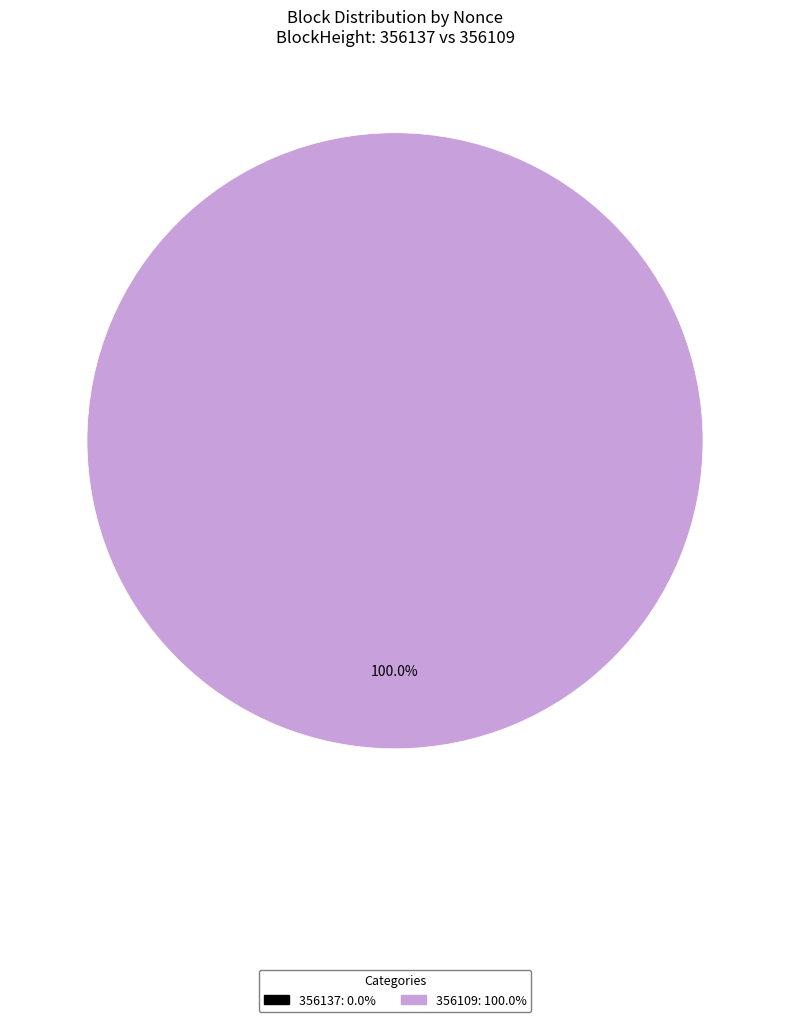

Which category has the smallest portion of the pie?

356137